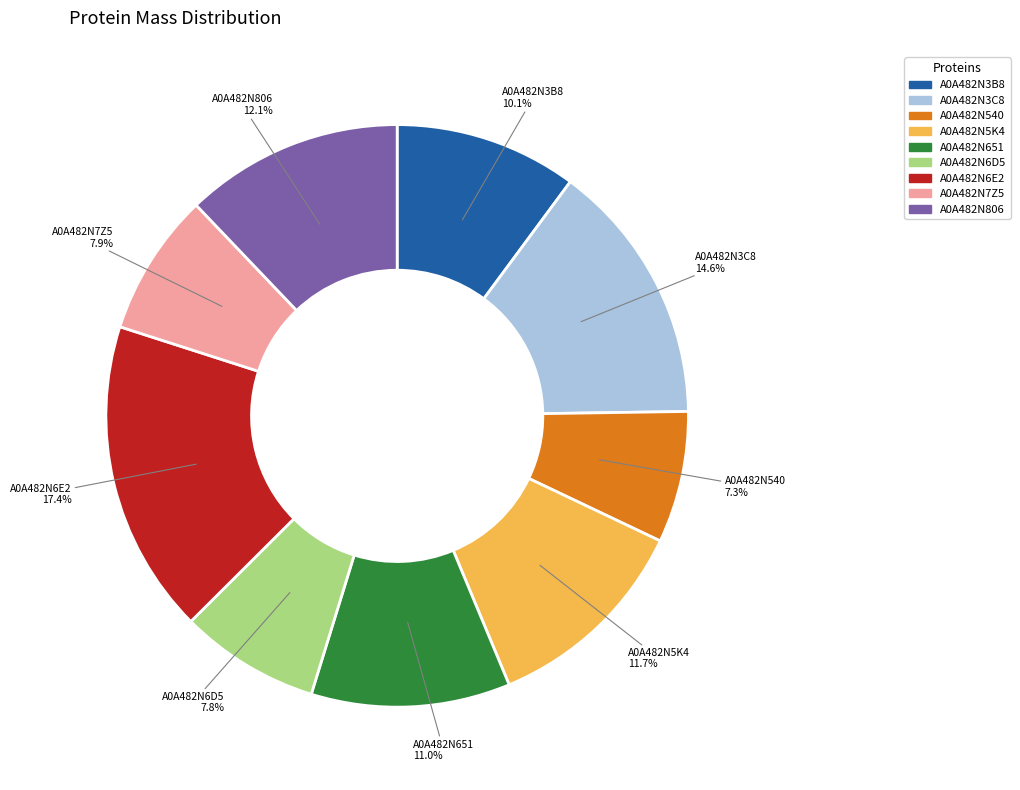

Is it true that A0A482N540 is 1% of the pie?

False